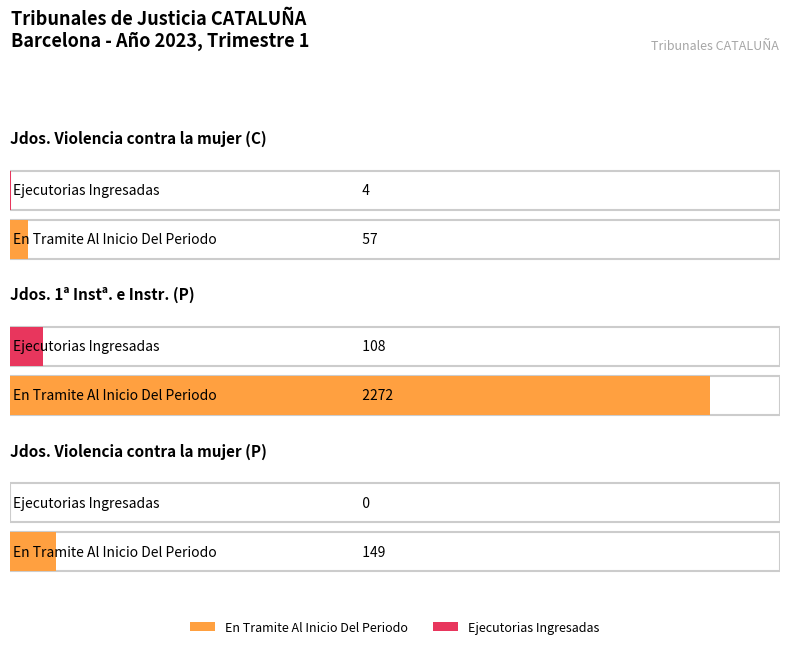

What are all the series names shown in the legend?

En Tramite Al Inicio Del Periodo, Ejecutorias Ingresadas